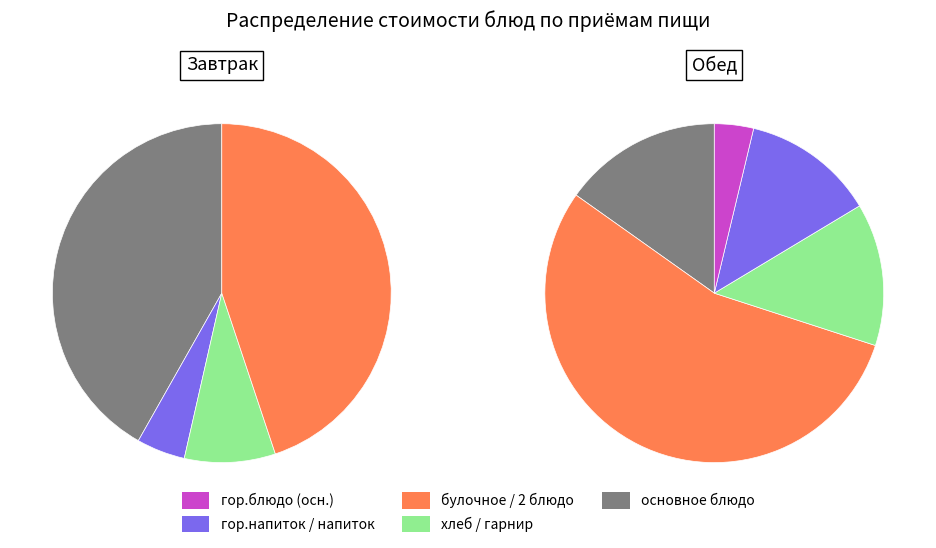

Is there a majority slice in this chart?

No